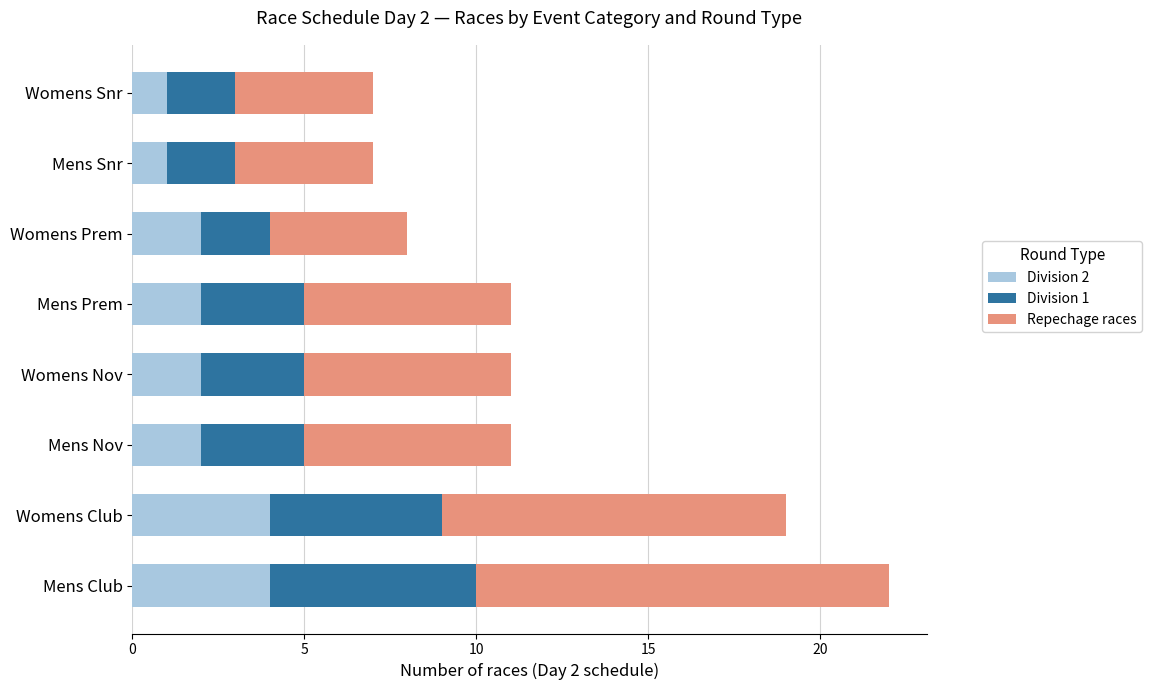

The Division 2 series shows 3 at Womens Nov. True or false?

False